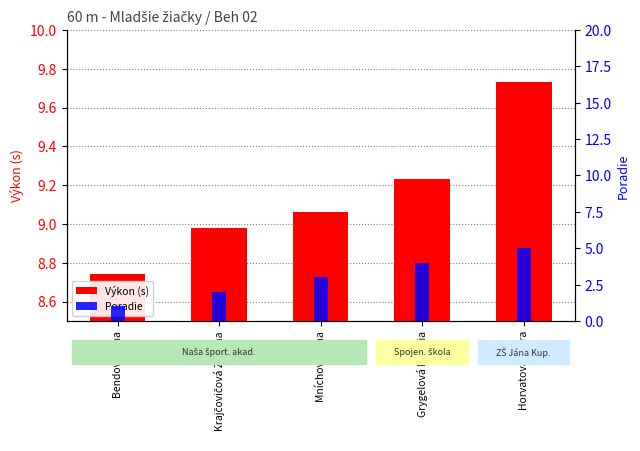

The value of Poradie at Bendová Ema is 1.0. True or false?

True